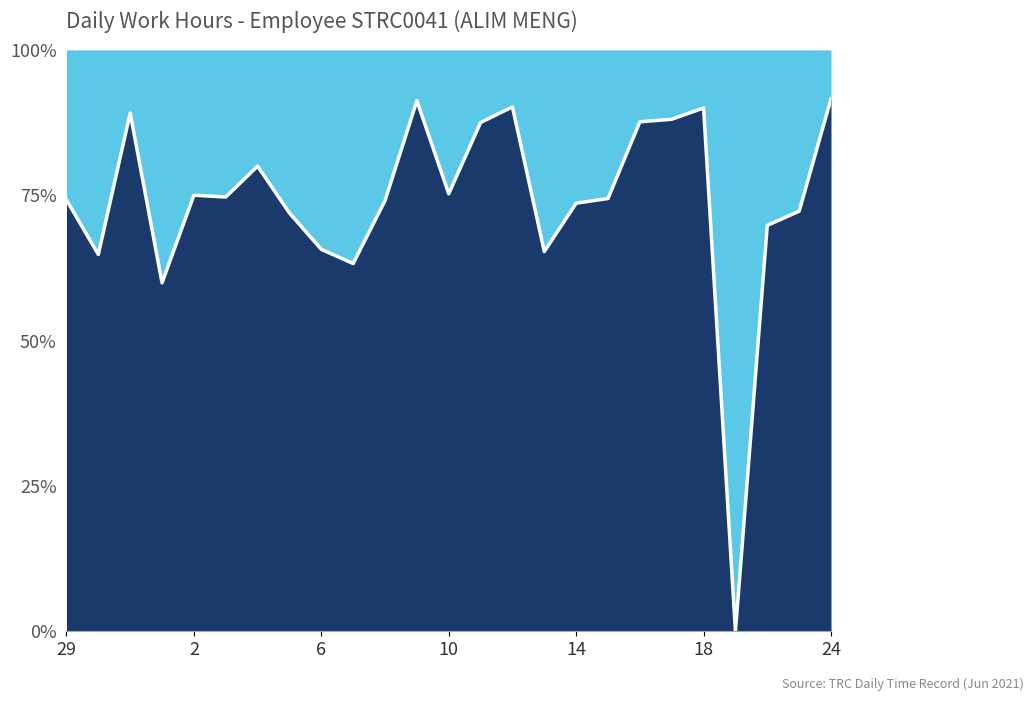

What is the approximate value at 14?

73.6